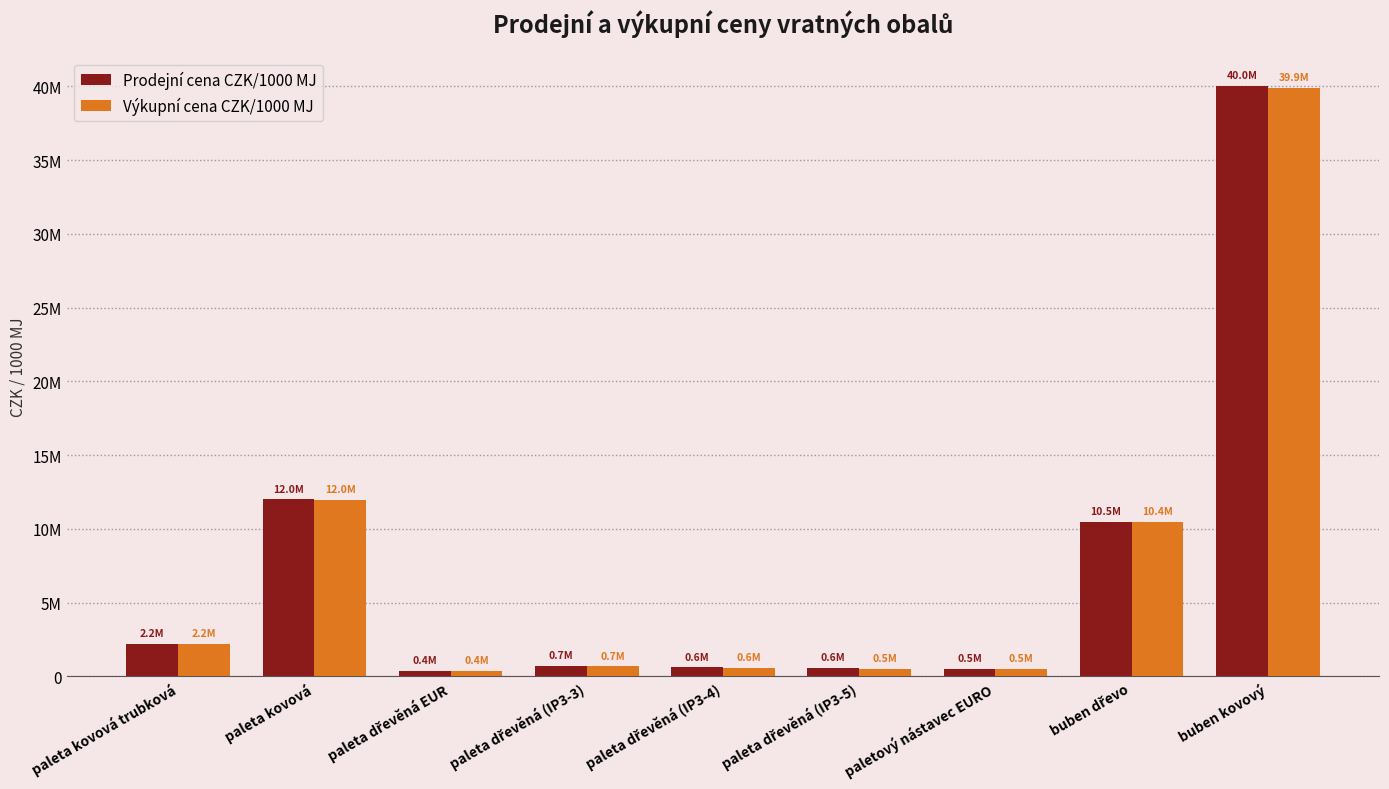

Are the bars horizontal?

No